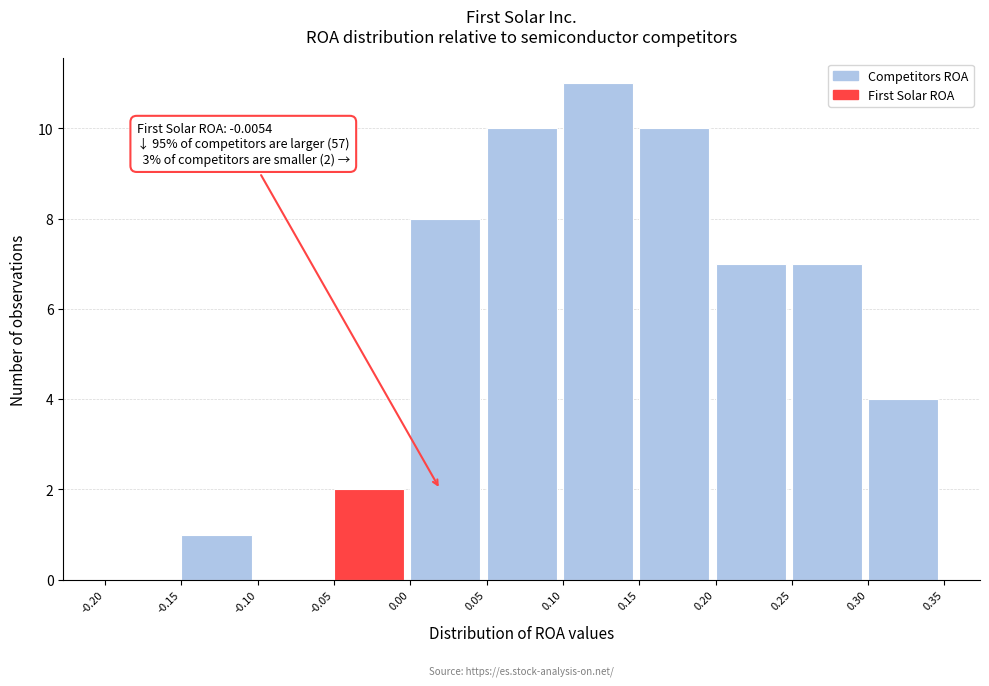

Over which range of the x-axis is the bar tallest?

0.10 to 0.15